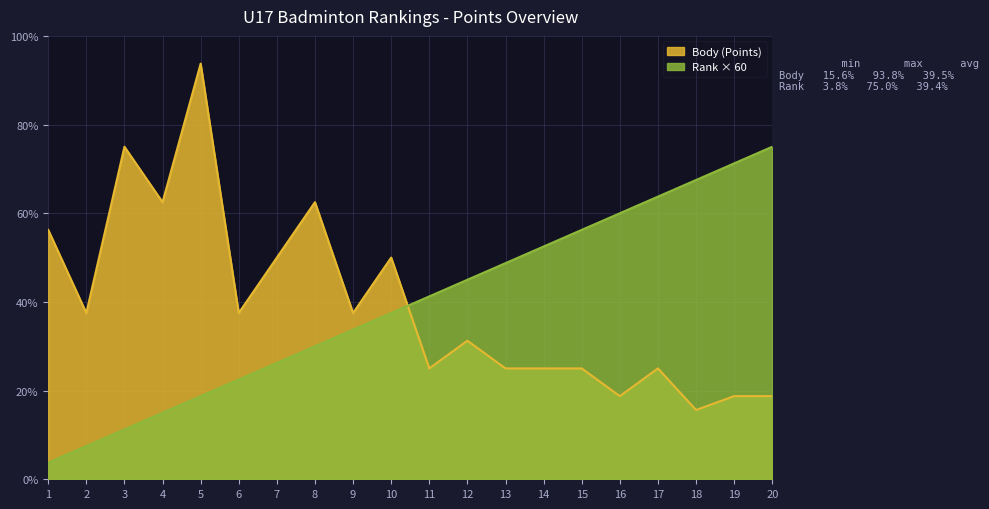

At which category is the sum across all series the highest?

5